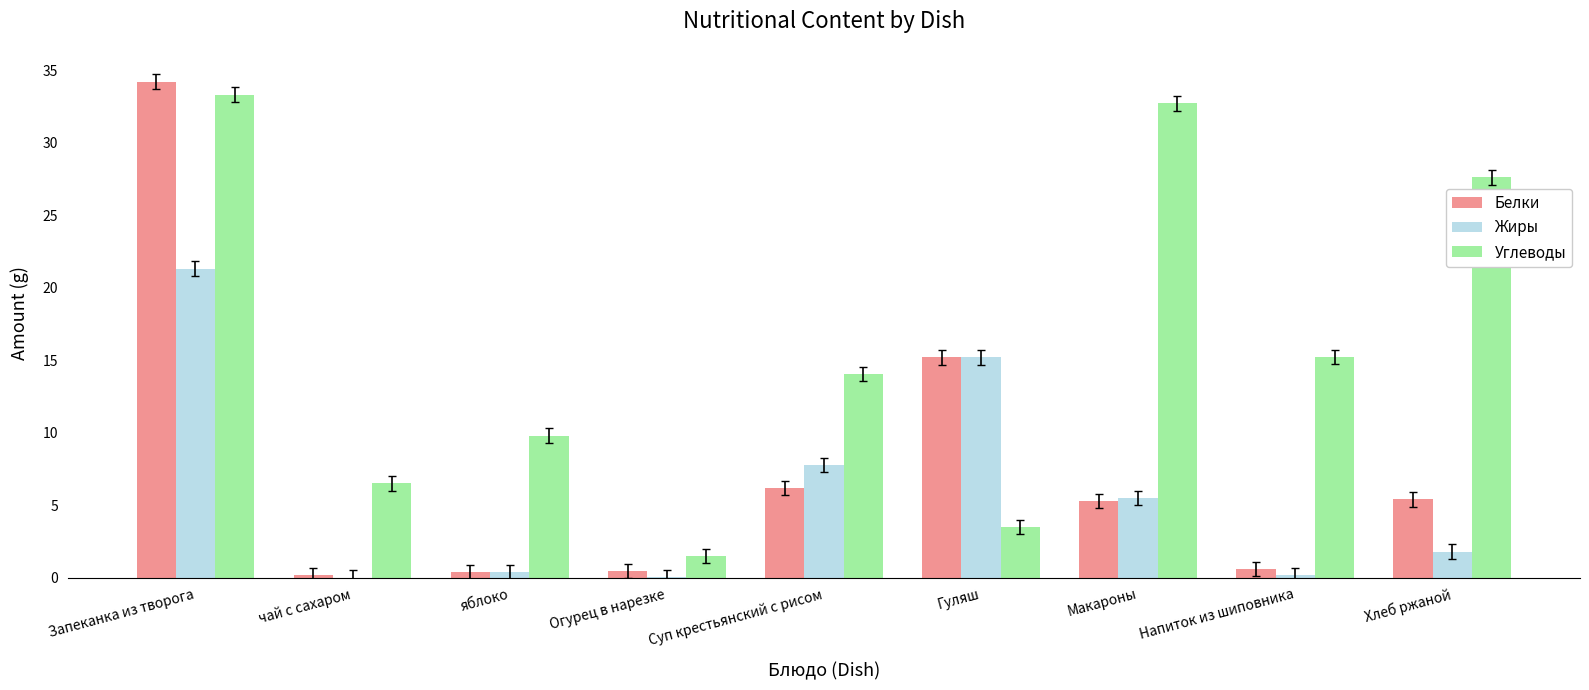

What is the sum of all Жиры values?

52.2